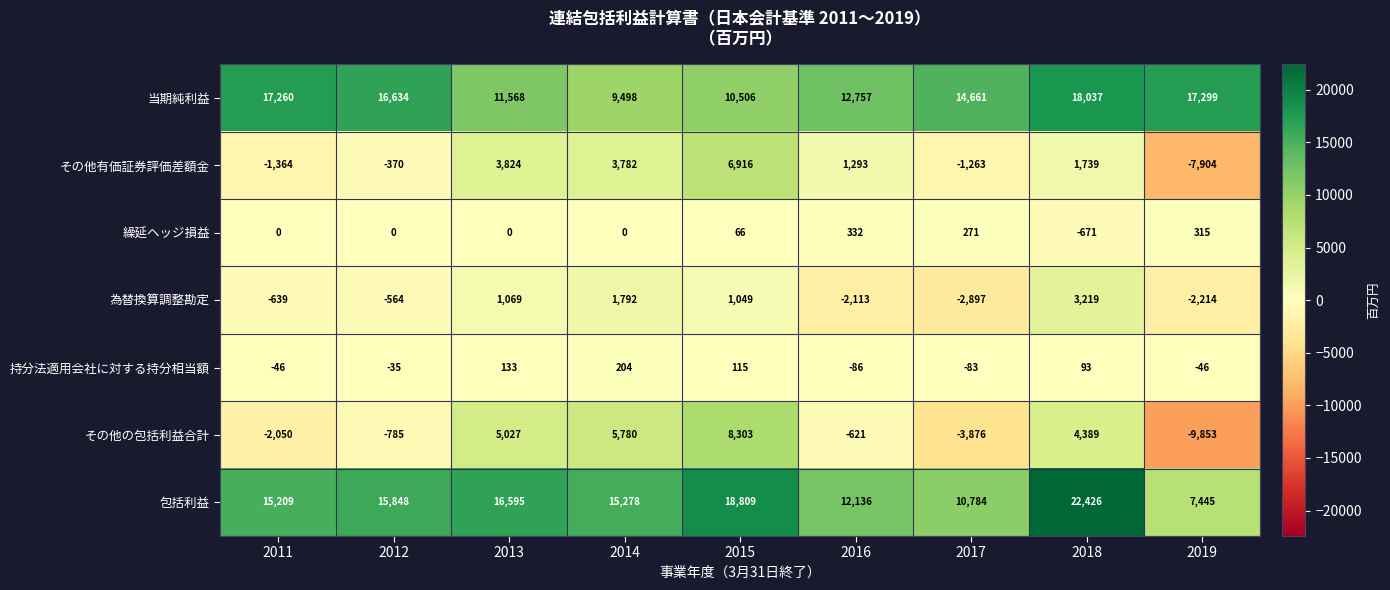

Count the number of data series in this chart.

7